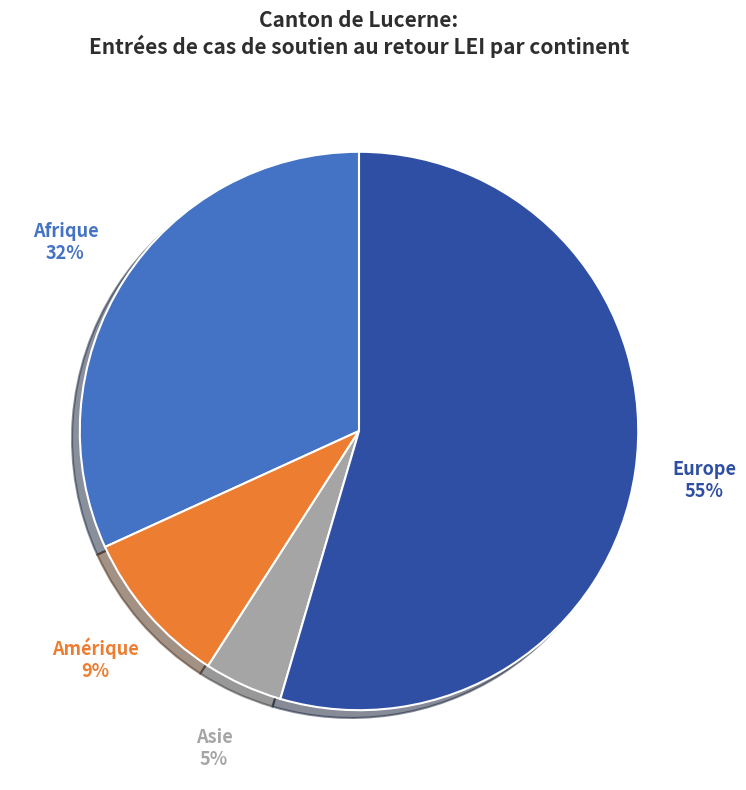

Is there a majority slice in this chart?

Yes